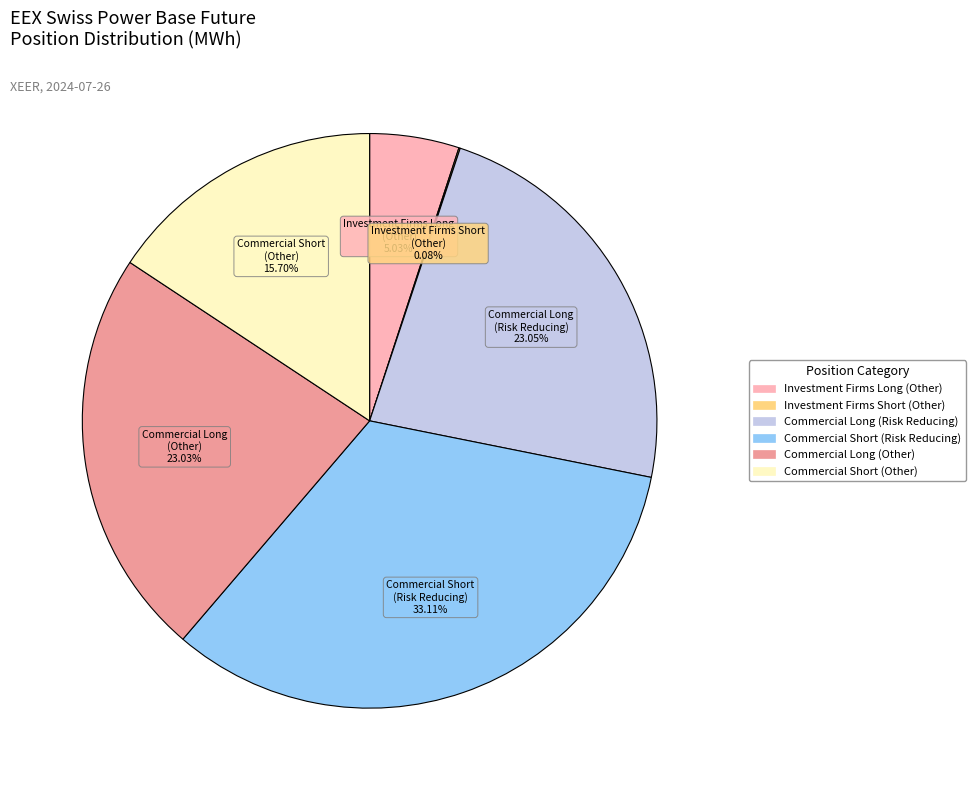

How much of the chart is everything except Commercial Short (Other)?

84.3%